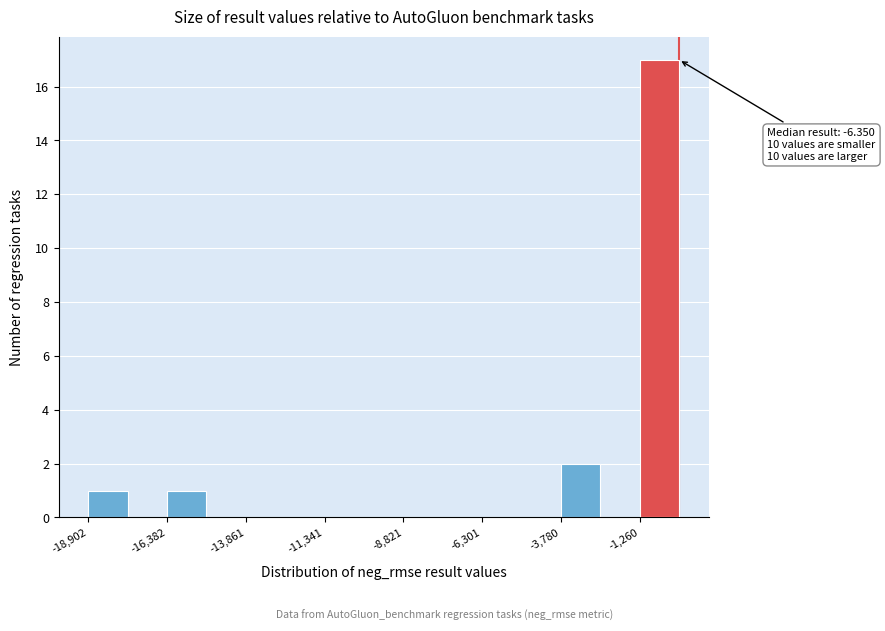

Around what value on the x-axis is the tallest bar? Give the approximate position of its centre, as read against the axis.

-500